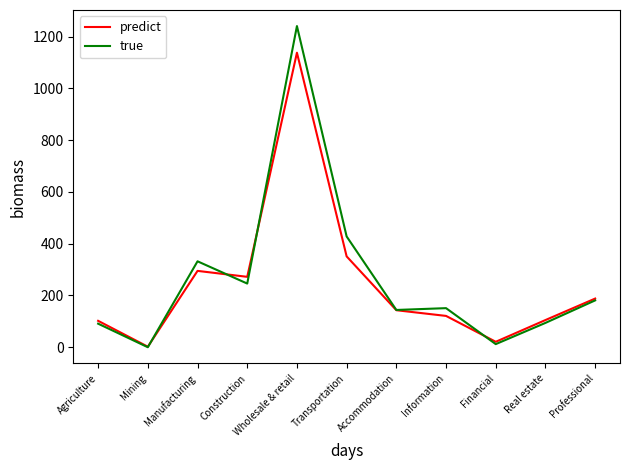

True or false: predict has a value of 1138 at Wholesale & retail.

True